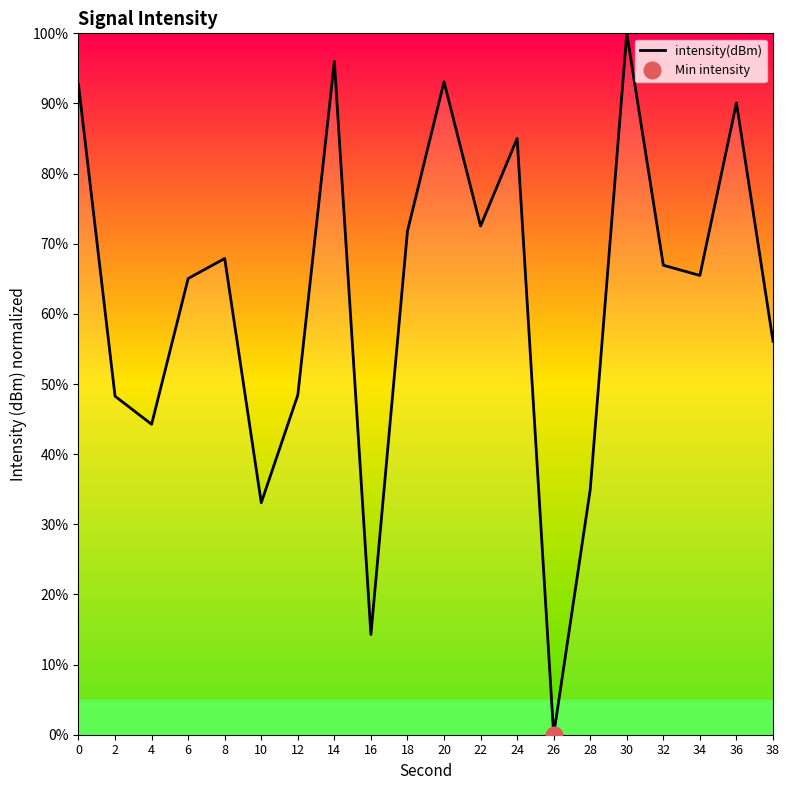

What is the sum of all values?

1245.9